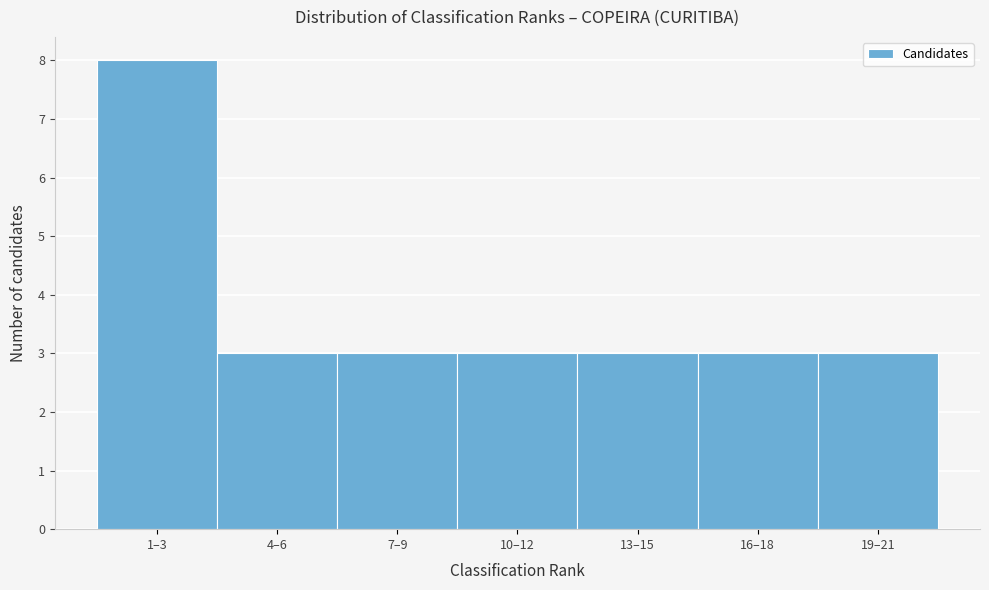

Reading left to right, list all the values displayed in this chart.

8	3	3	3	3	3	3